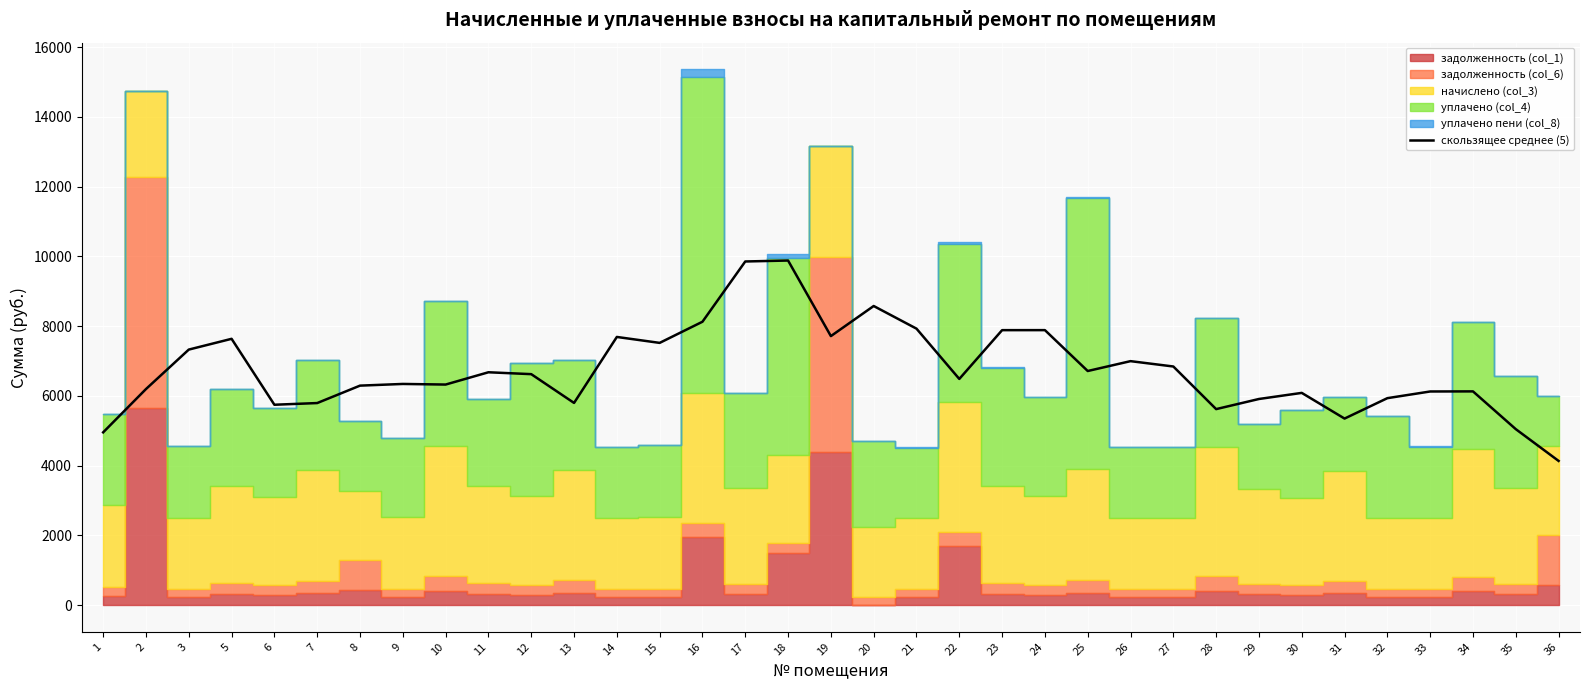

True or false: the data shows 7926.8 at 21.

True